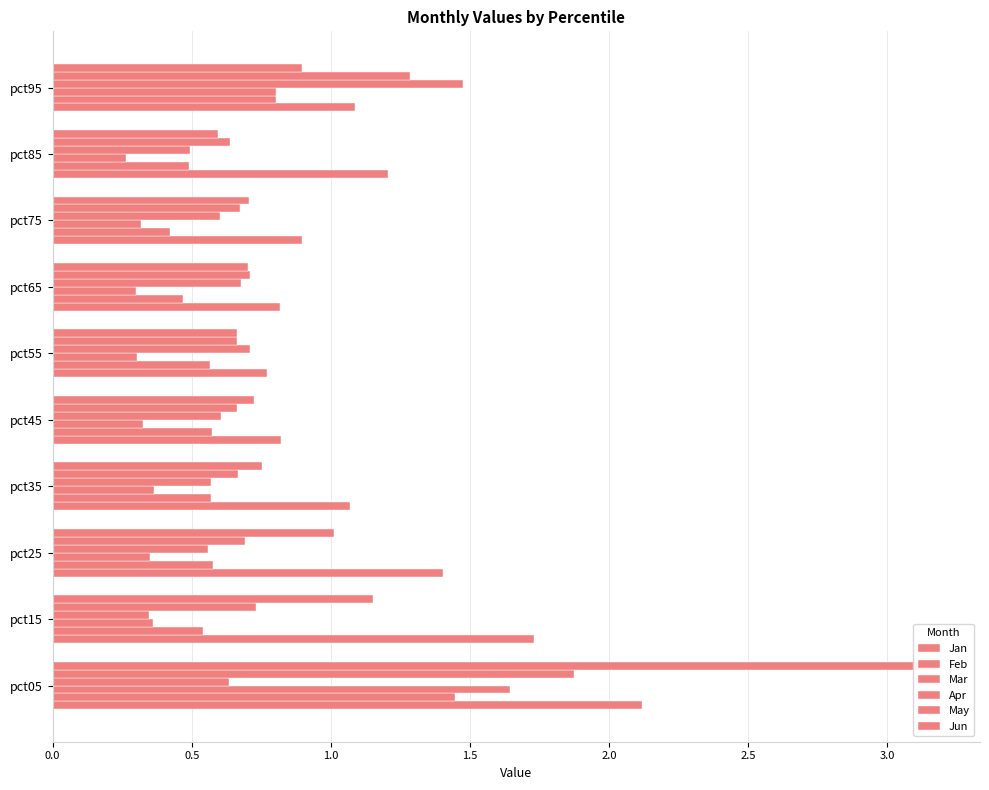

What is the value of the Mar bar at the 6th from the left?

0.3